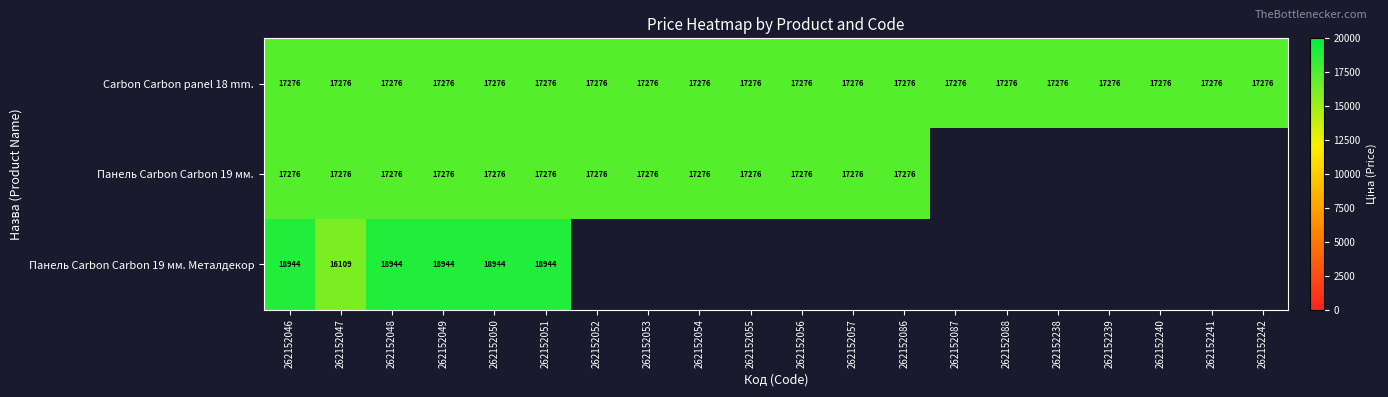

At which category is the sum across all series the highest?

262152046